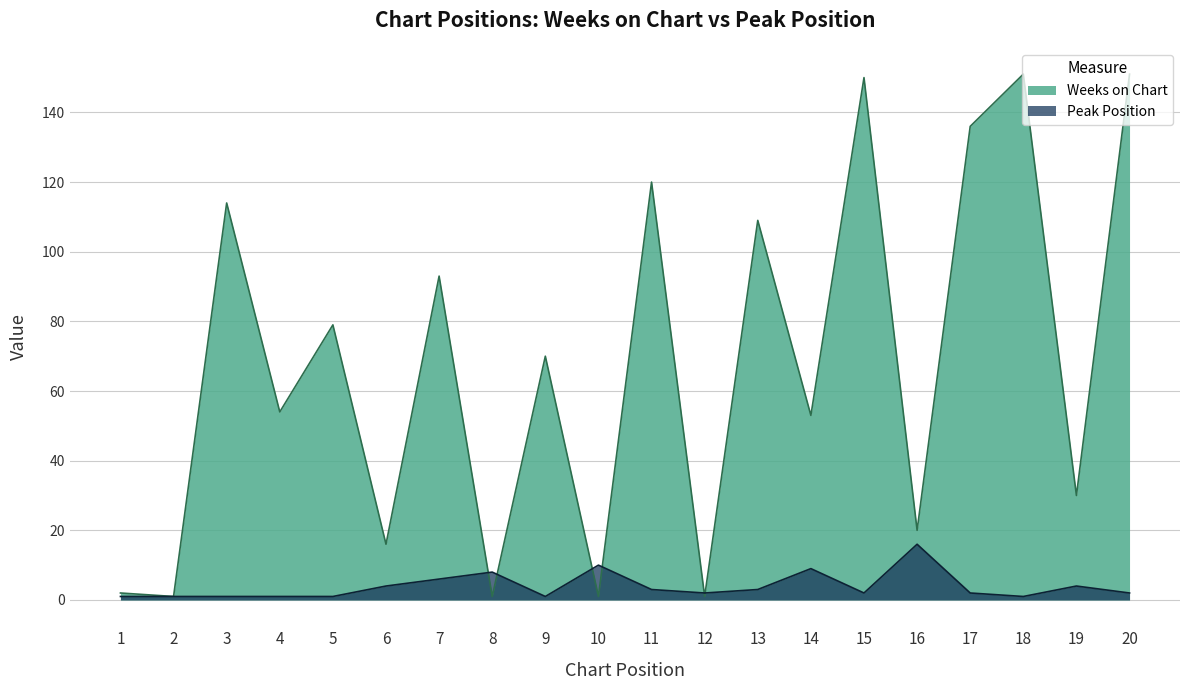

Rank the series at 14 from lowest to highest value.

Peak Position, Weeks on Chart